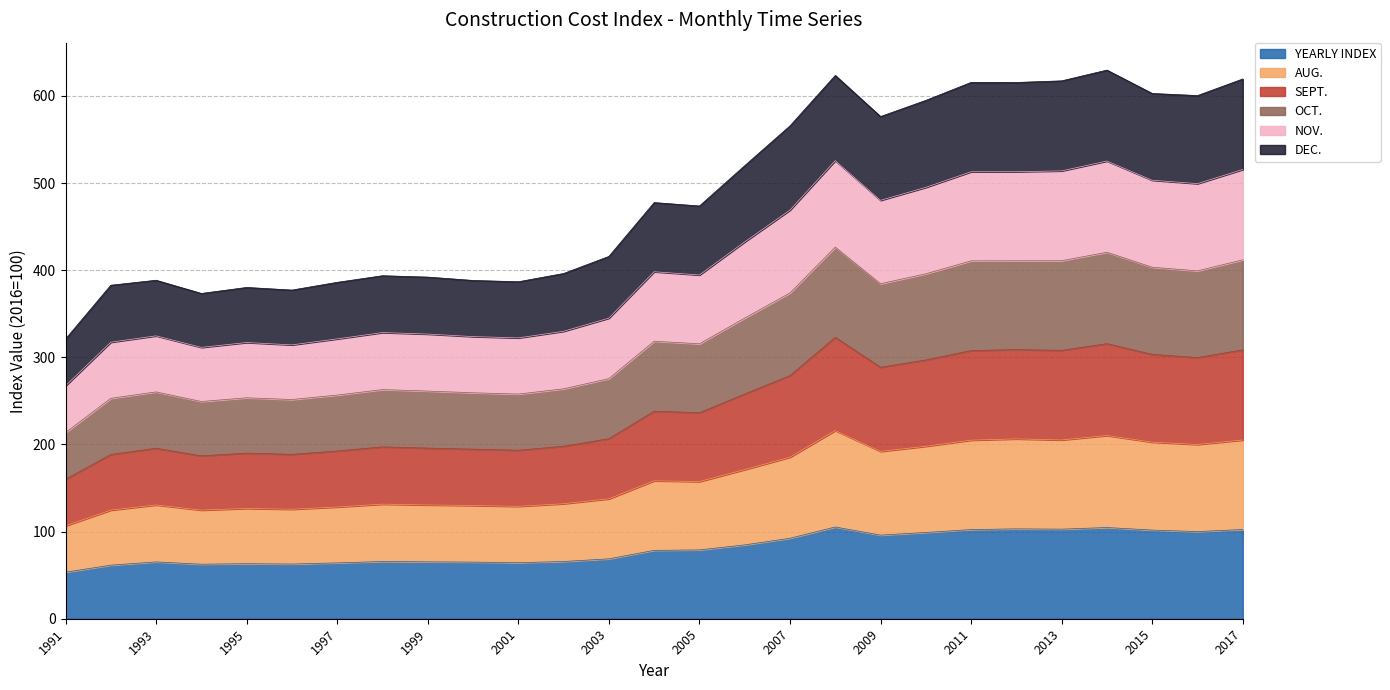

What is the total value across all series at 2009?

576.3